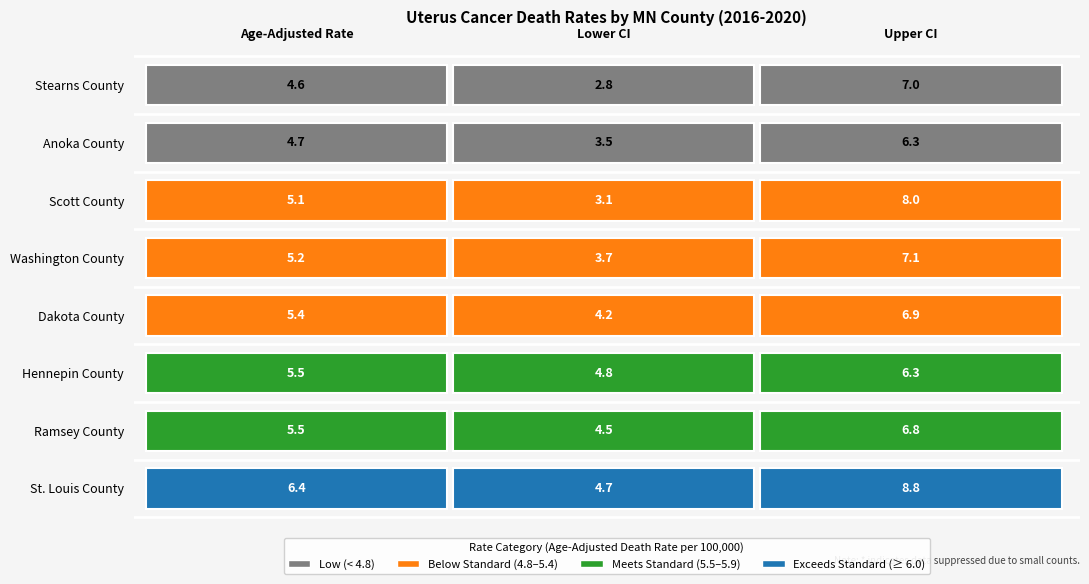

What is the total value across all series at 1?

31.3